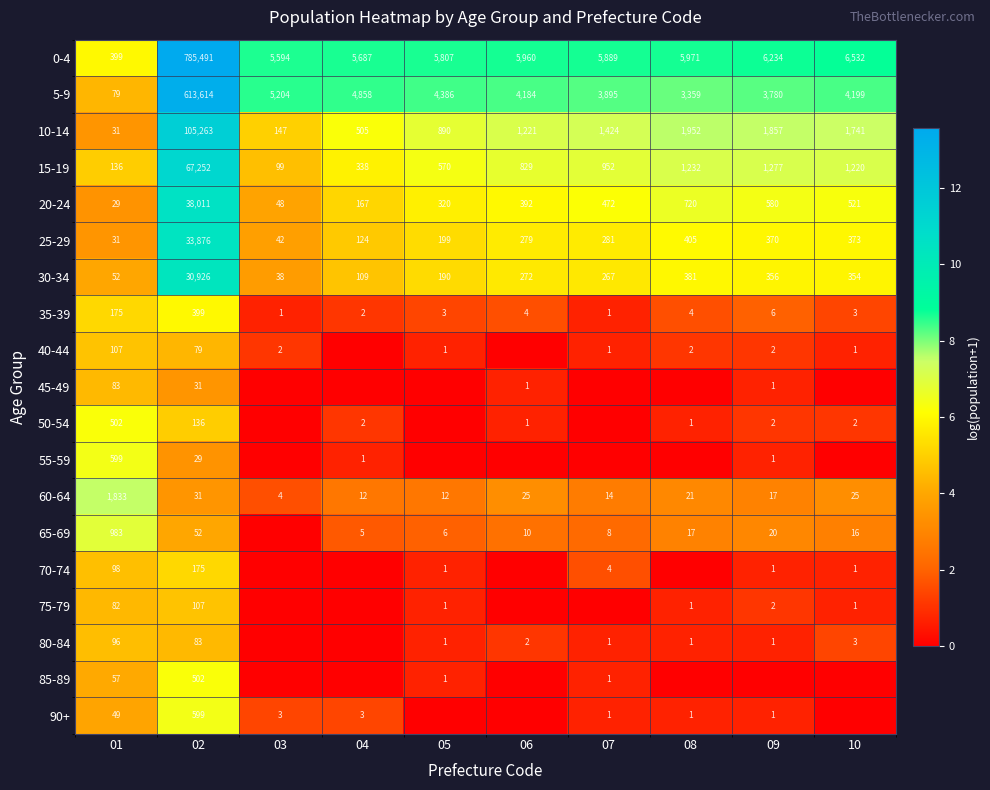

Is the value of 10-14 at 08 greater than the value of 60-64 at 01?

Yes